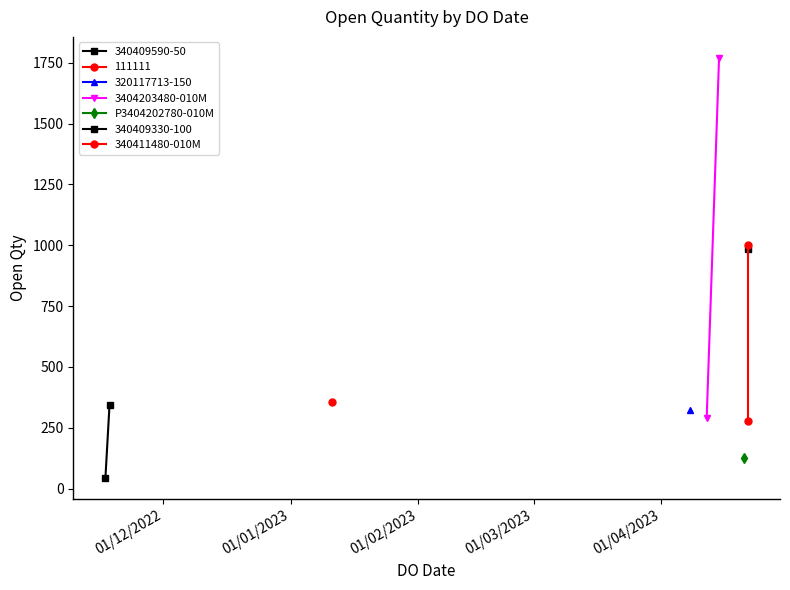

Is it true that 3404203480-010M equals 148 at 01/12/2022?

False